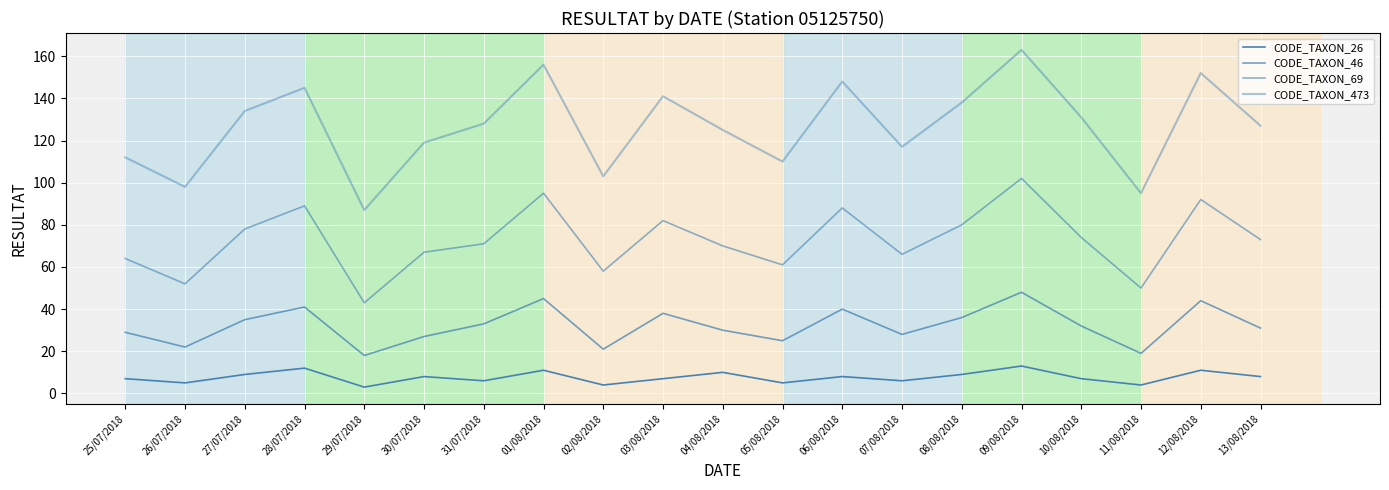

List the series in order of their peak value, highest first.

CODE_TAXON_473, CODE_TAXON_69, CODE_TAXON_46, CODE_TAXON_26